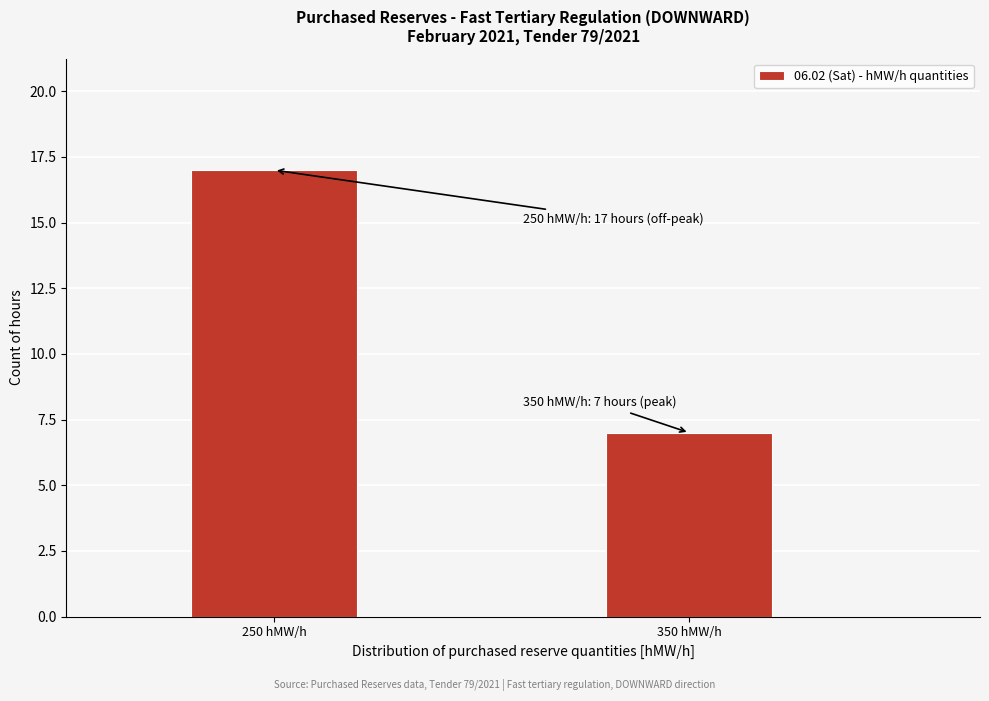

Reading left to right, extract all data points from this chart.

250 hMW/h=17	350 hMW/h=7